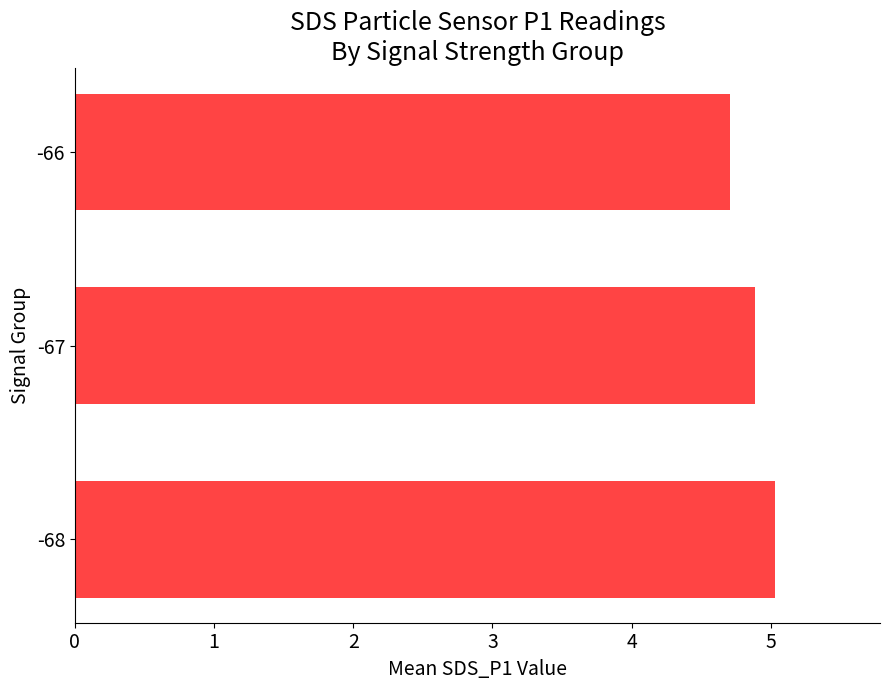

Are the bars horizontal?

Yes